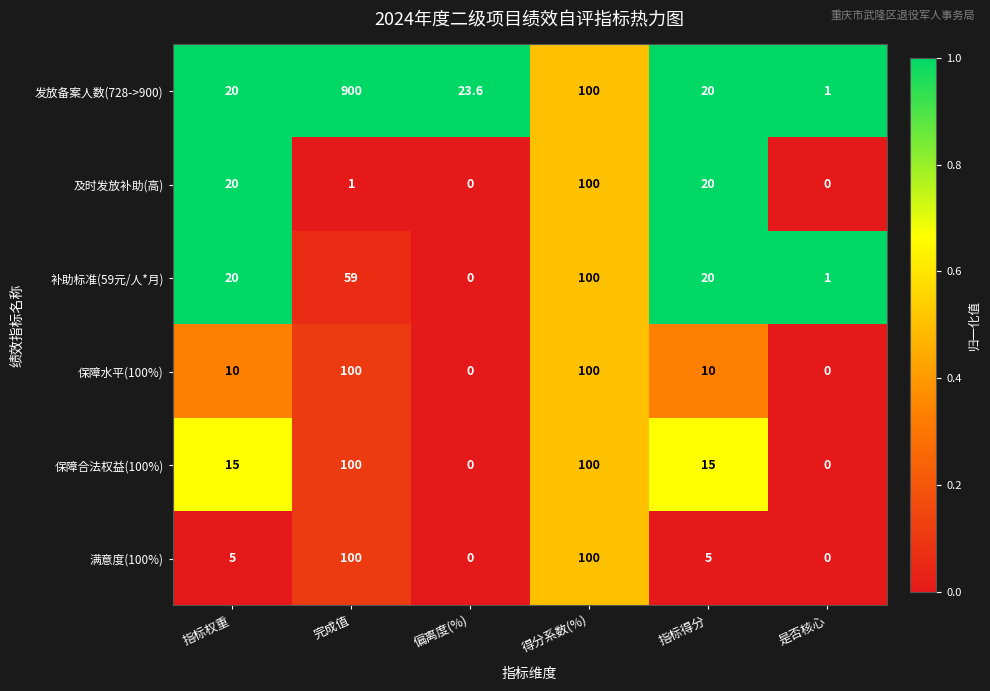

Which series has the largest range (max minus min)?

发放备案人数(728->900)